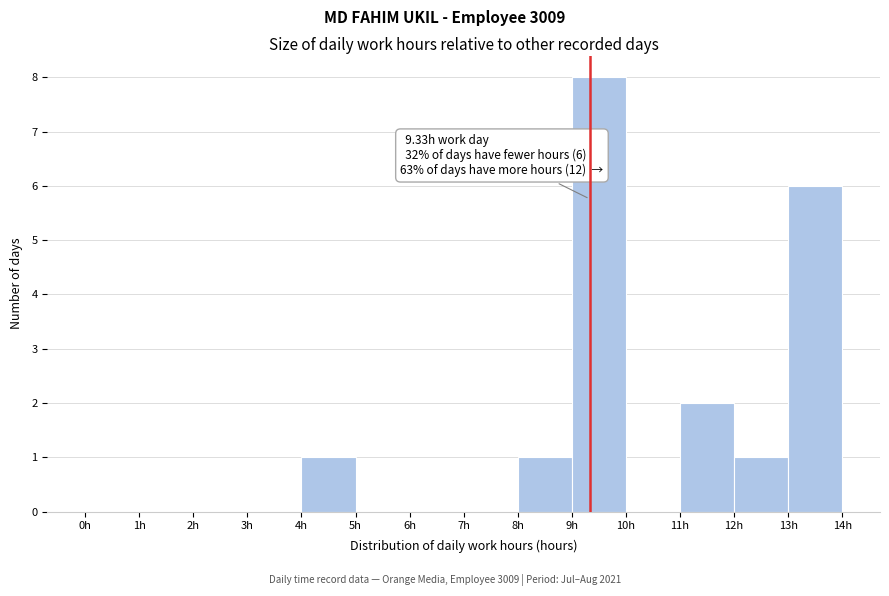

Which range on the x-axis has the tallest bar?

9 to 10